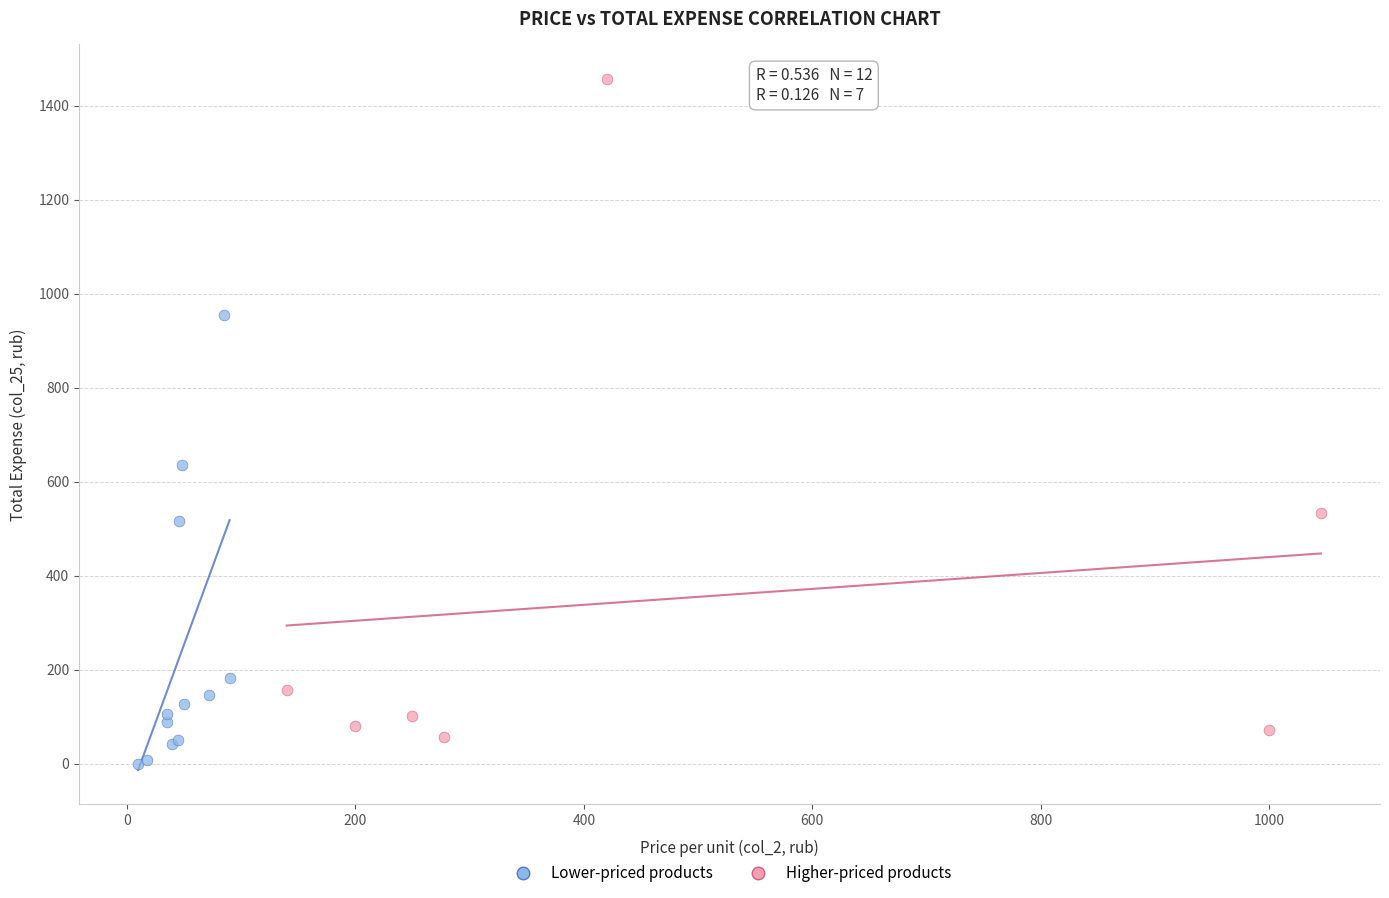

Which series reaches the maximum Y coordinate?

Higher-priced products